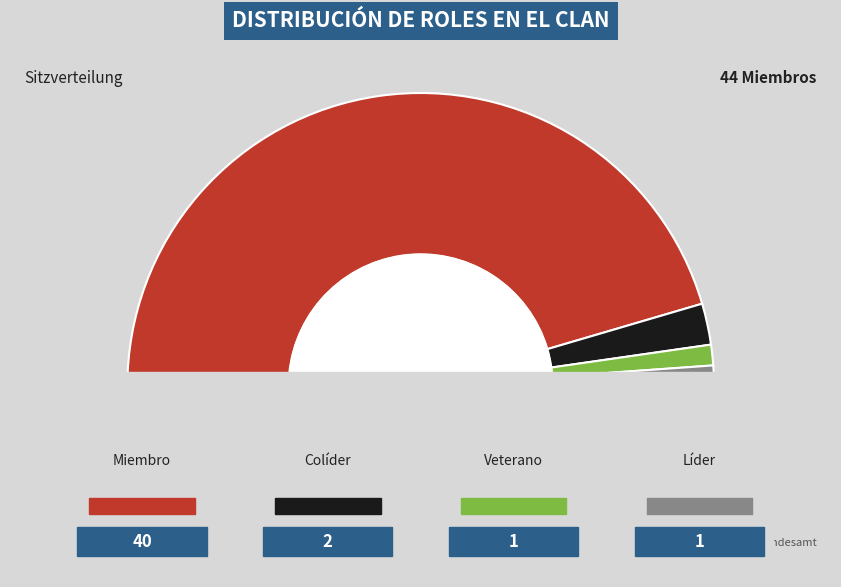

Which slice is the largest?

Miembro